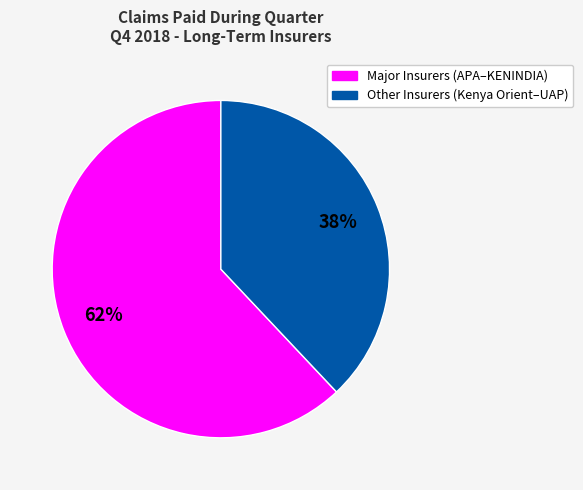

Does any single category account for the majority?

Yes